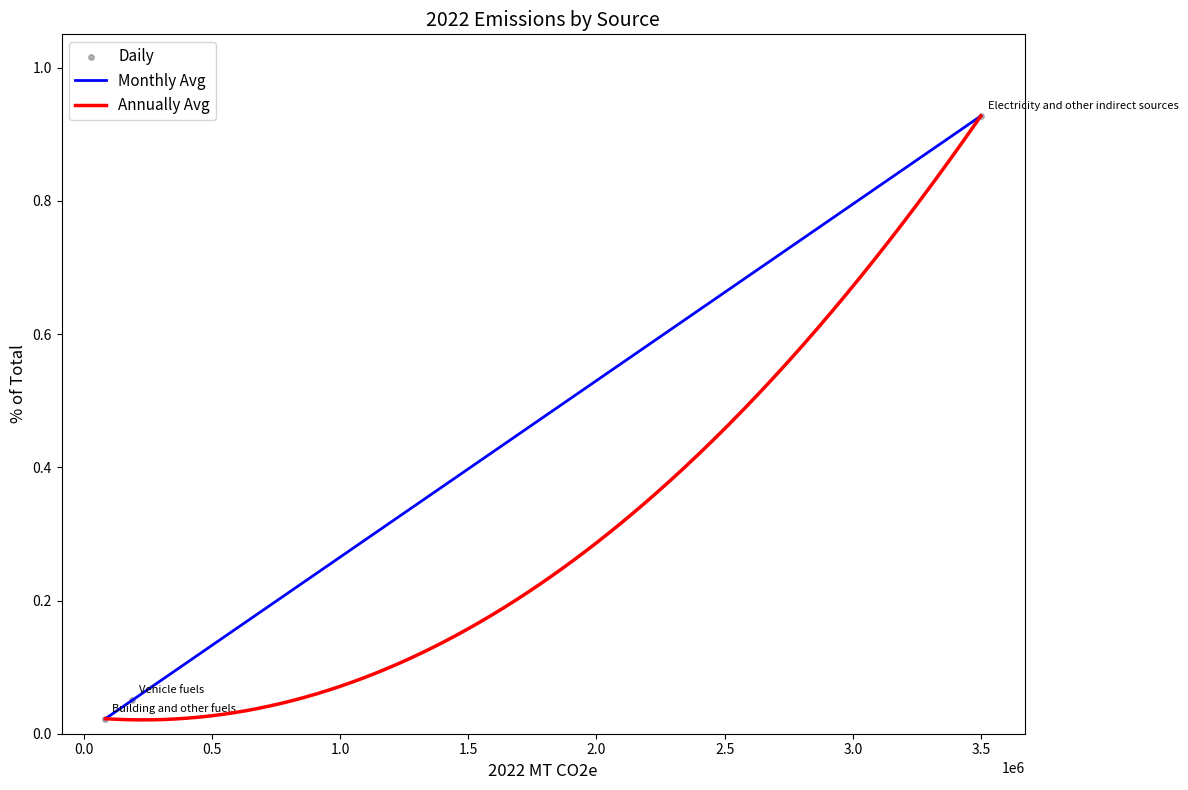

What is the total value across all series at Electricity and other indirect sources?

1.9